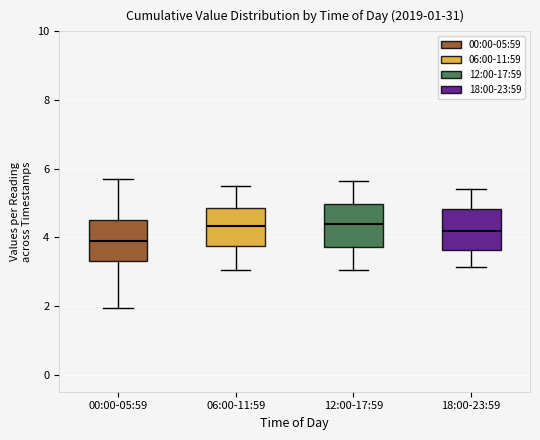

Reading left to right, transcribe this box plot: for each box, give where its median line is, the range the box spans, and where its two whiskers end, as read against the y-axis. The values are not printed on the chart, so give them approximately, as read against the axis.

00:00-05:59: median 4.0, box 3.4 to 4.6, whiskers 2.0 to 5.8
06:00-11:59: median 4.4, box 3.8 to 4.8, whiskers 3.0 to 5.6
12:00-17:59: median 4.4, box 3.8 to 5.0, whiskers 3.0 to 5.6
18:00-23:59: median 4.2, box 3.6 to 4.8, whiskers 3.2 to 5.4